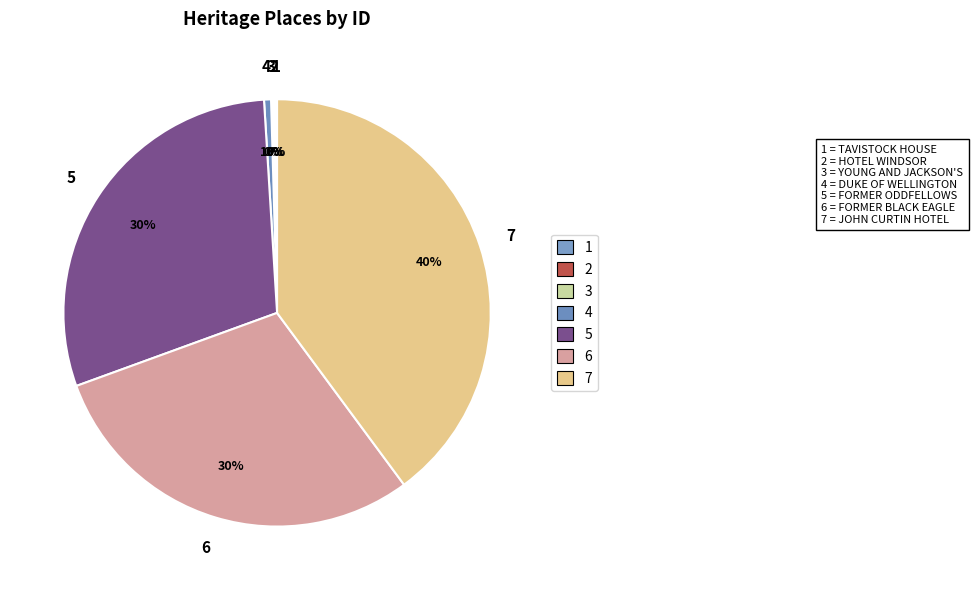

Between 7 and 4, which is larger?

7